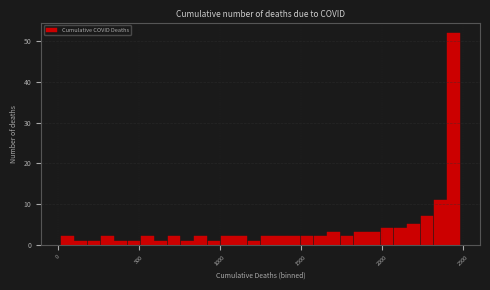

Around what value on the x-axis is the tallest bar? Give the approximate position of its centre, as read against the axis.

2450